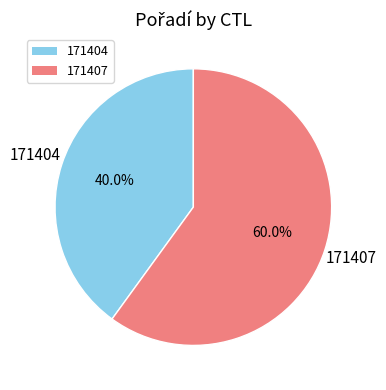

Rank the categories by value from lowest to highest.

171404, 171407